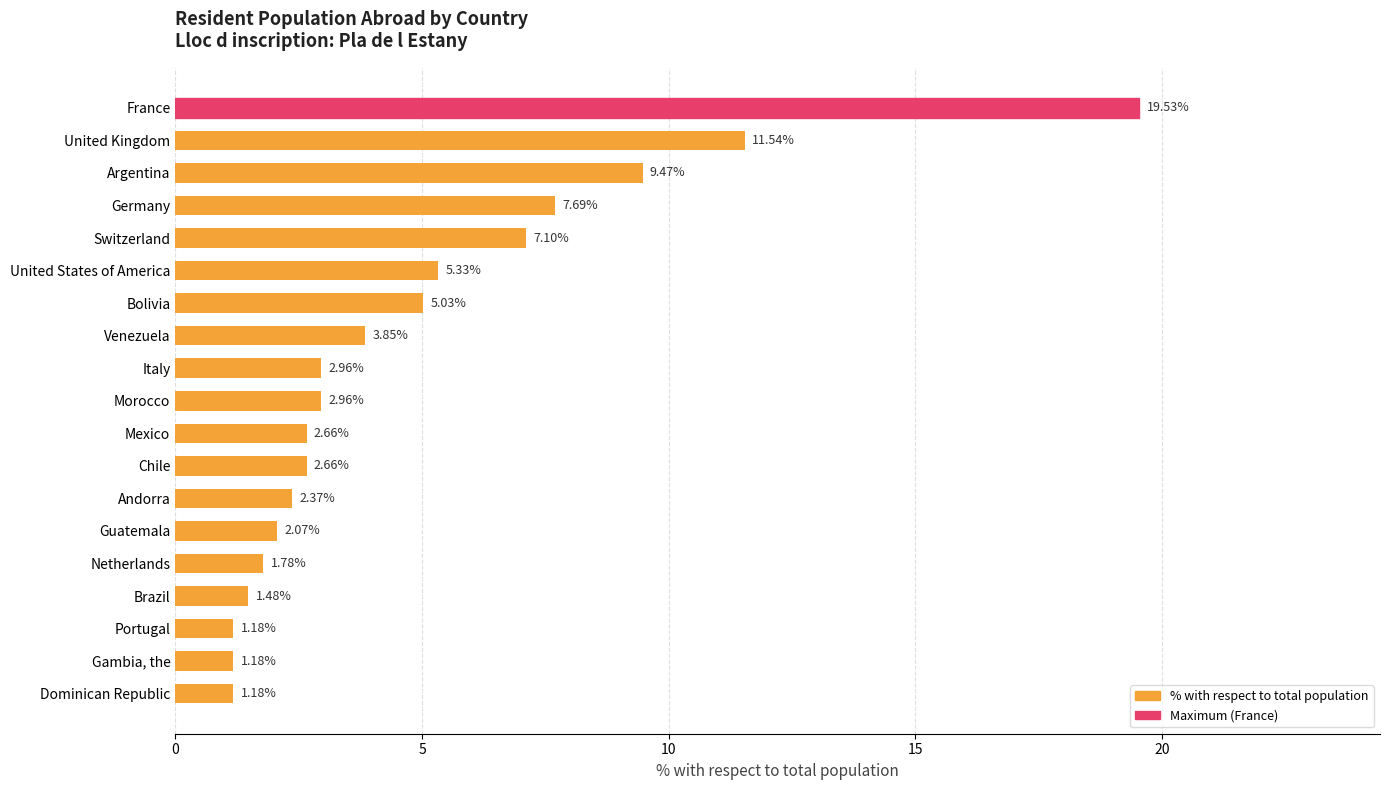

What is the label of the 3rd bar from the top?

Argentina